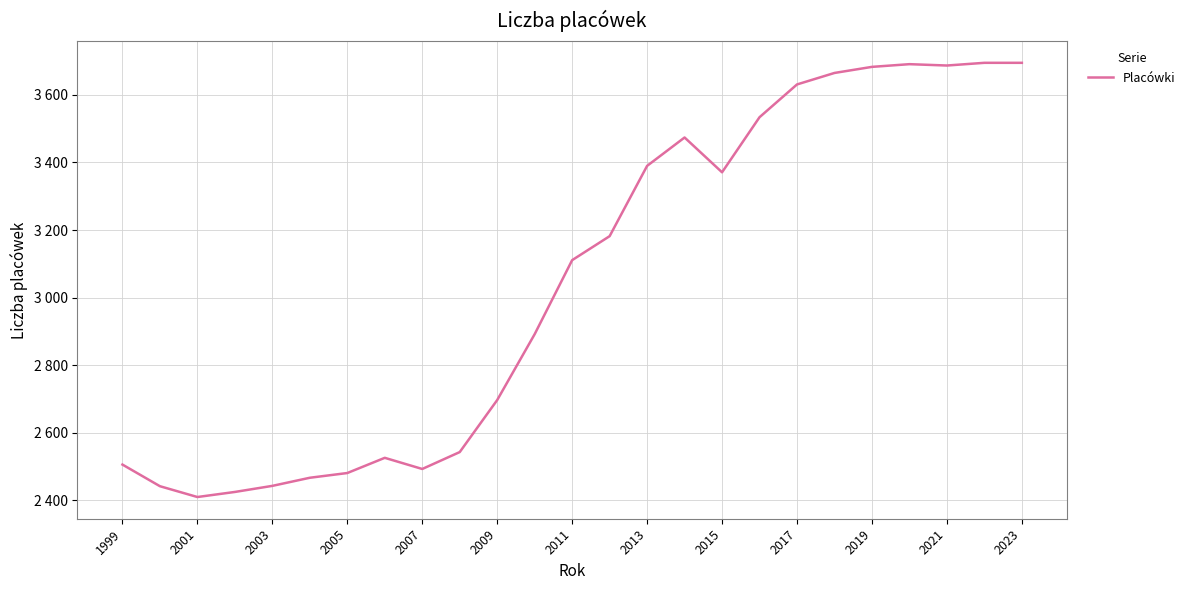

Reading left to right, extract all data points from this chart.

2506	2442	2410	2425	2443	2467	2481	2526	2493	2543	2697	2892	3111	3182	3390	3474	3371	3534	3631	3665	3683	3691	3687	3695	3695